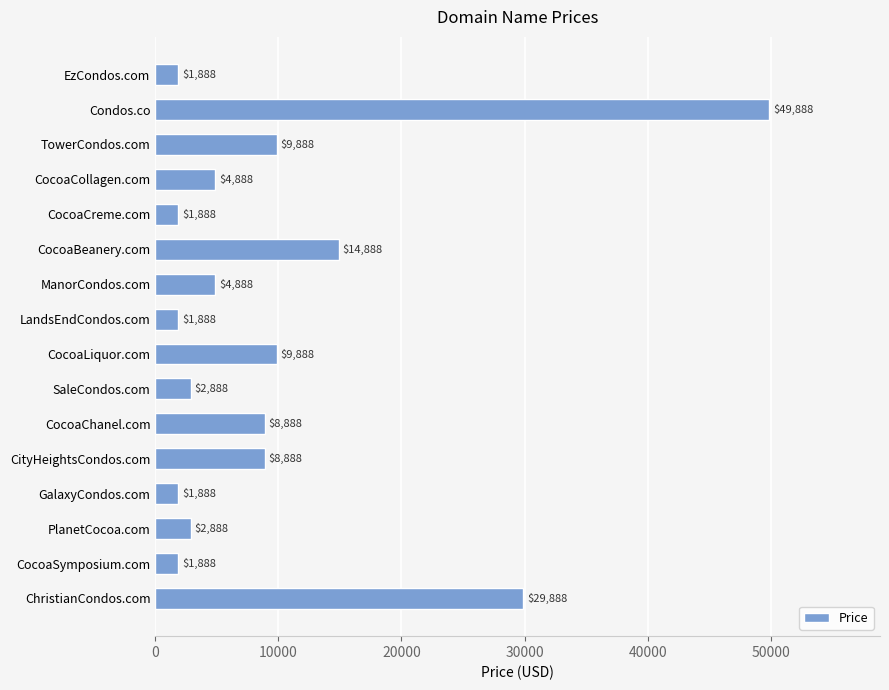

What is the change in value from CocoaBeanery.com to CocoaLiquor.com?

-5000